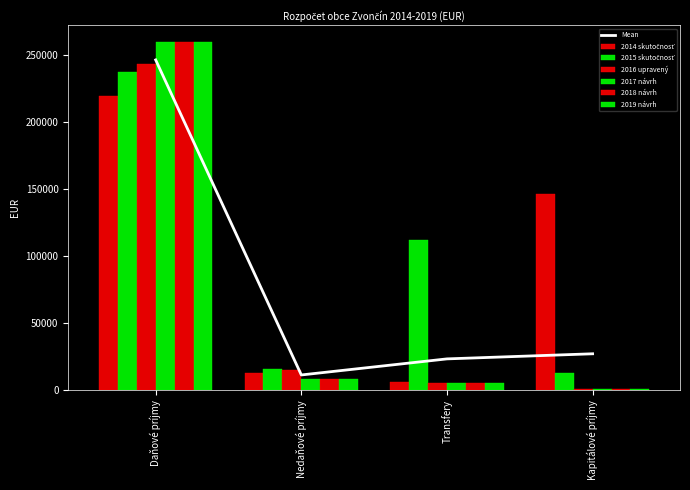

At which label does 2016 upravený first exceed 15435?

Daňové príjmy